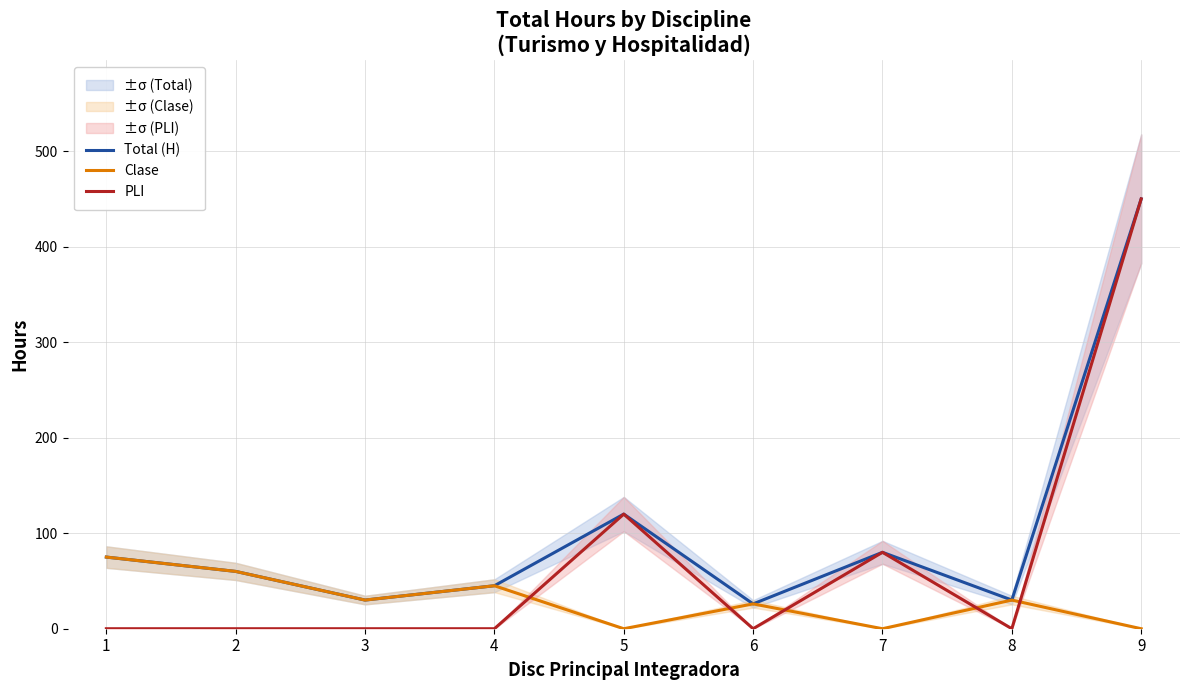

List the series in order of their overall mean, highest first.

Total (H), PLI, Clase